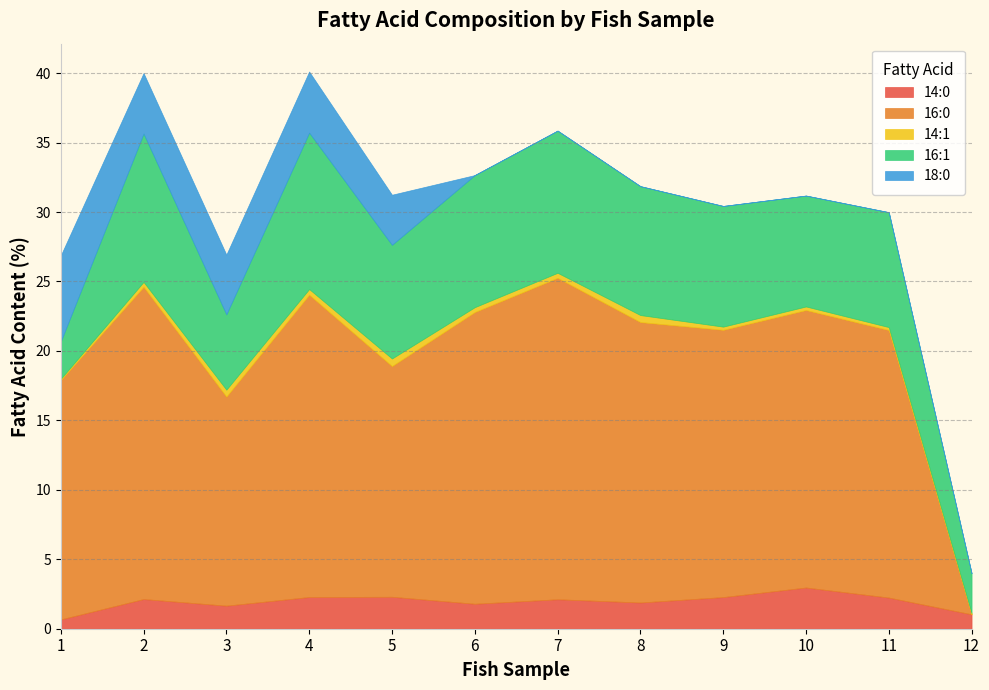

True or false: 18:0 has more than 0 interior local peaks.

True